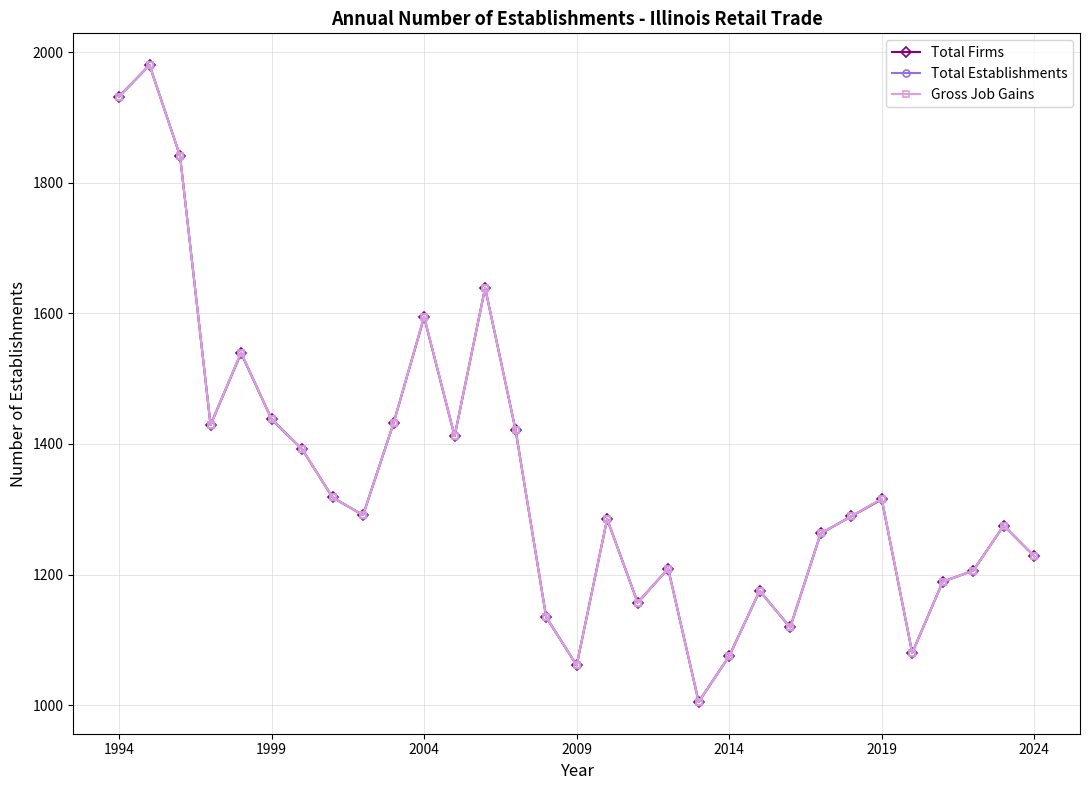

What is the difference between the maximum and minimum values in the Total Firms series?

975